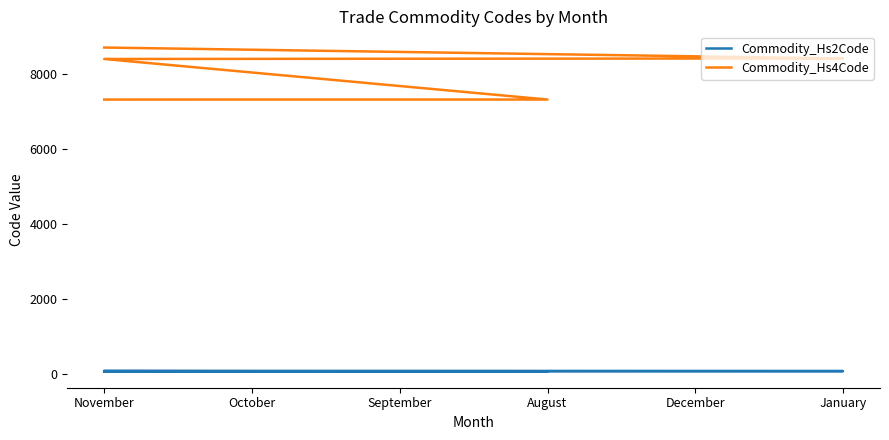

Is it true that Commodity_Hs4Code equals 8415 at January?

True